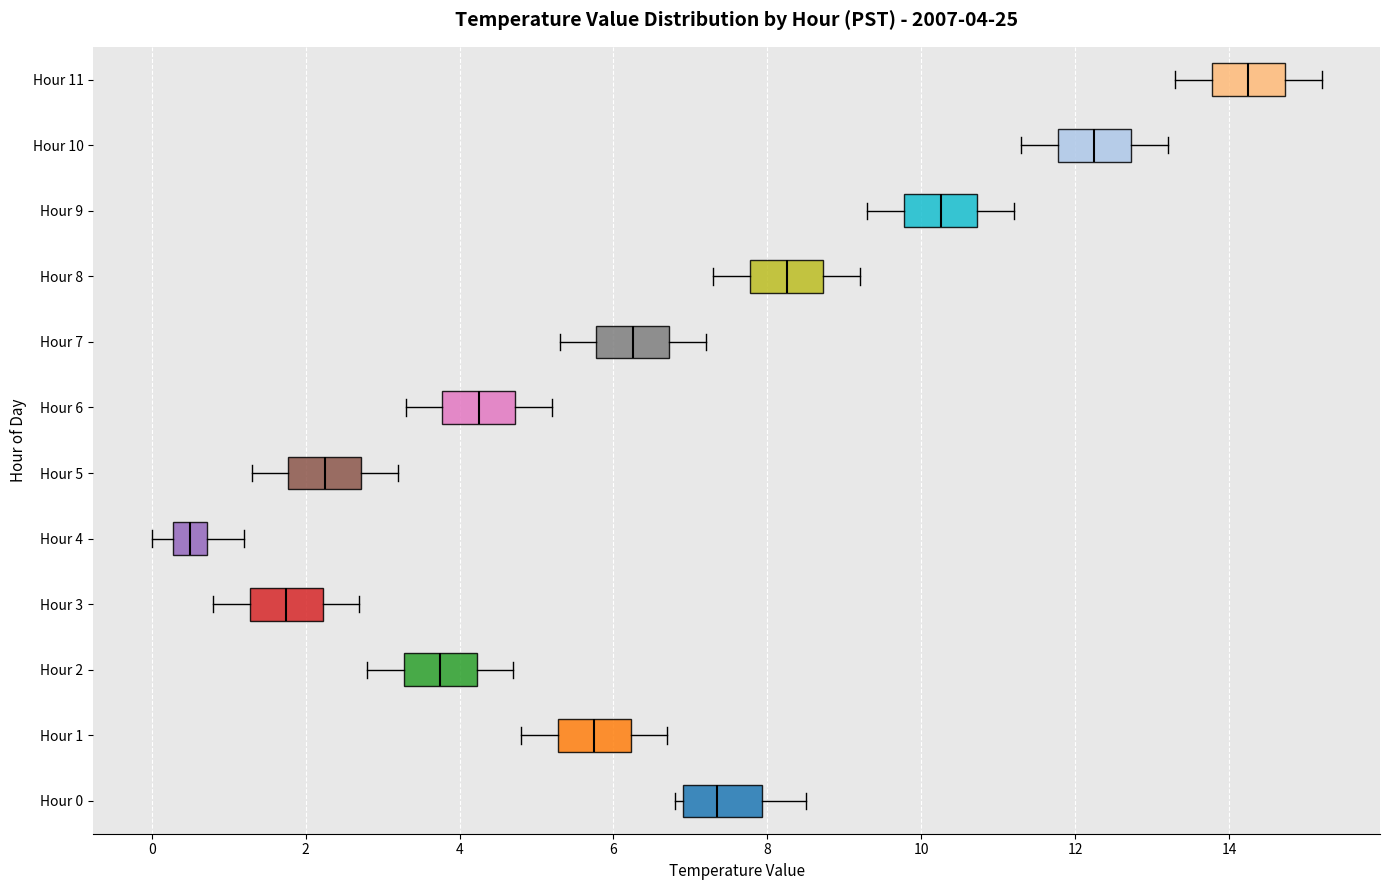

Which box's median line is the furthest to the right?

Hour 11